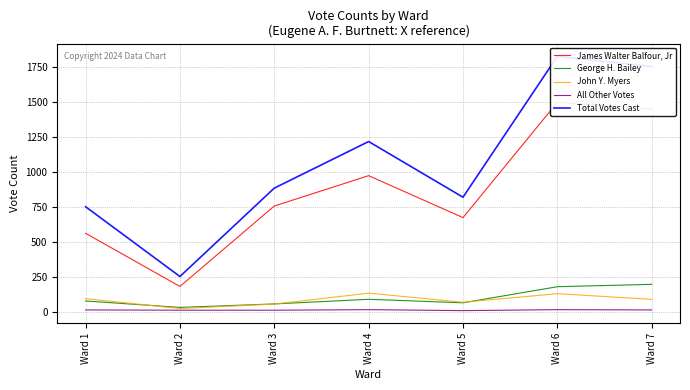

In James Walter Balfour, Jr, how many points are lower than both neighbors (excluding endpoints)?

2